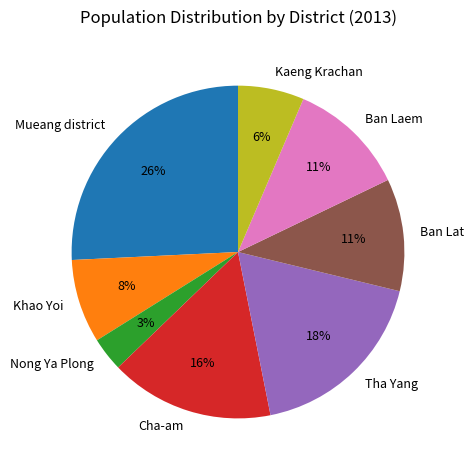

To the nearest percent, what percentage of the pie is Kaeng Krachan?

6%